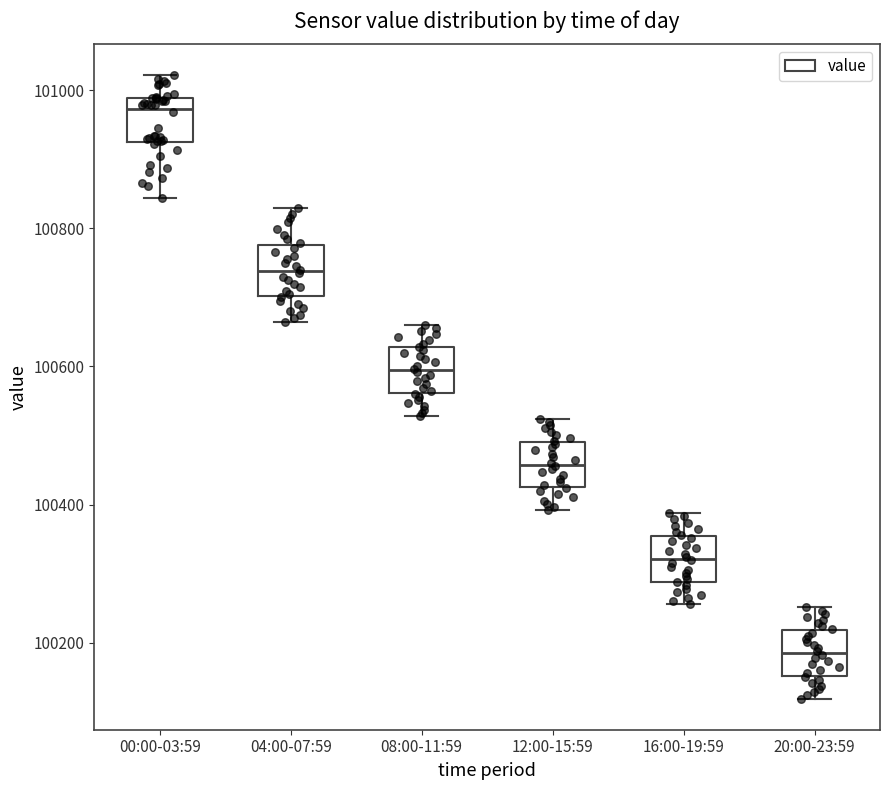

Reading left to right, transcribe this box plot: for each box, give where its median line is, the range the box spans, and where its two whiskers end, as read against the y-axis. The values are not printed on the chart, so give them approximately, as read against the axis.

00:00-03:59: median 100980 (just below the box's upper edge), box 100920 to 100980, whiskers 100840 to 101020
04:00-07:59: median 100740, box 100700 to 100780, whiskers 100660 to 100840
08:00-11:59: median 100600, box 100560 to 100620, whiskers 100520 to 100660
12:00-15:59: median 100460, box 100420 to 100500, whiskers 100400 to 100520
16:00-19:59: median 100320, box 100280 to 100360, whiskers 100260 to 100380
20:00-23:59: median 100180, box 100160 to 100220, whiskers 100120 to 100260